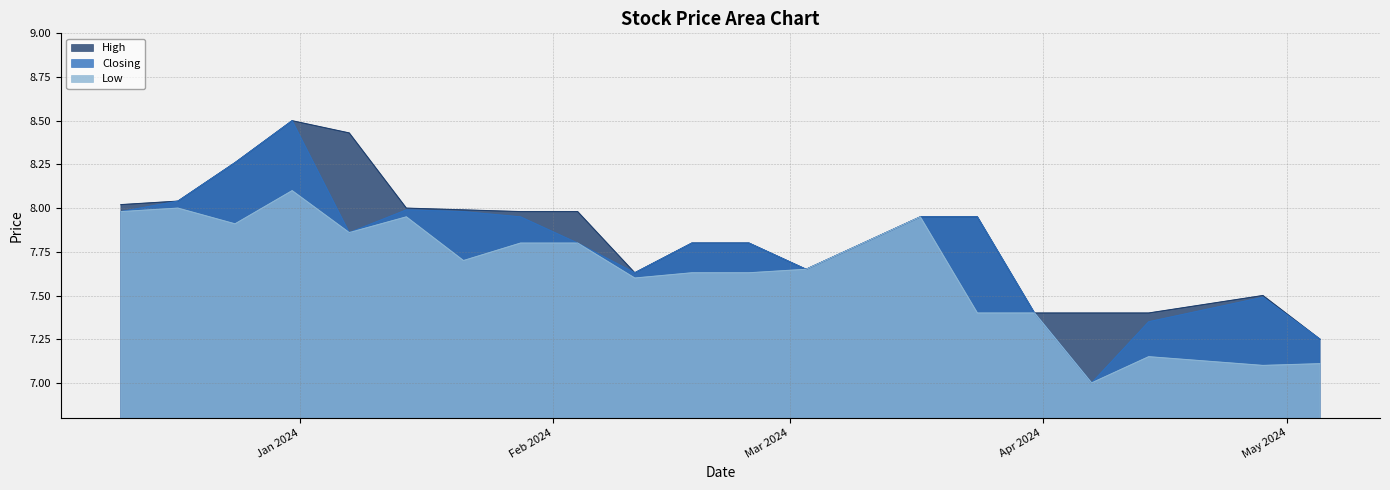

Which series has the widest spread of values?

Closing